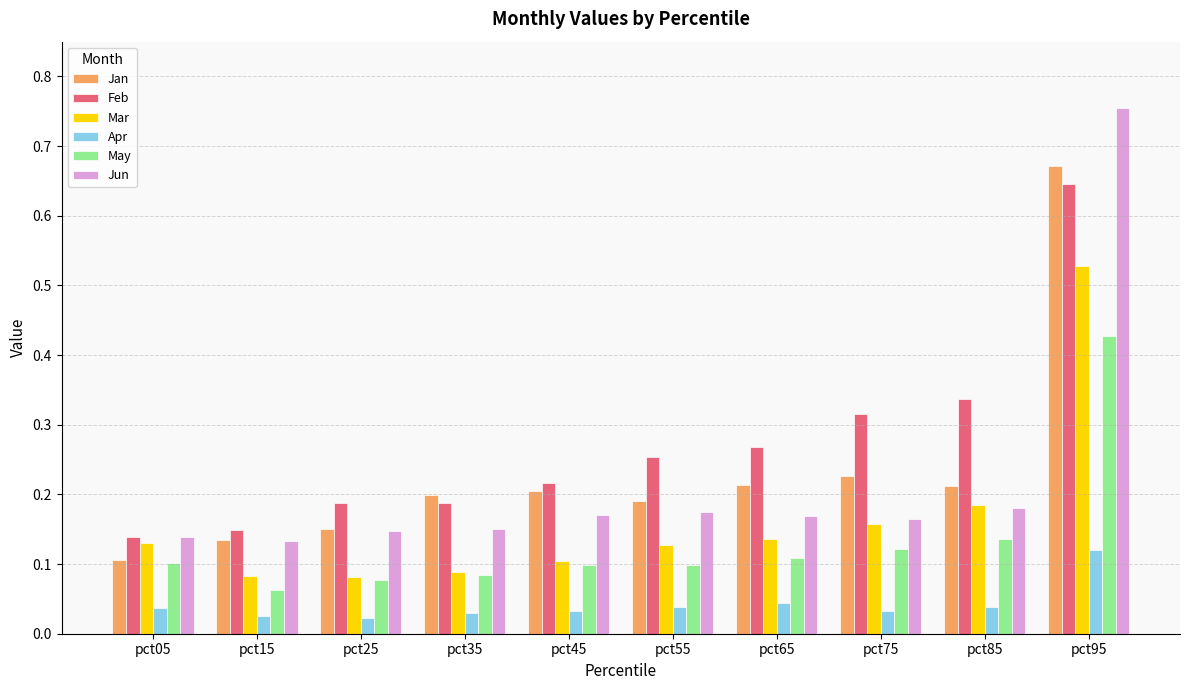

What are all the series names shown in the legend?

Jan, Feb, Mar, Apr, May, Jun